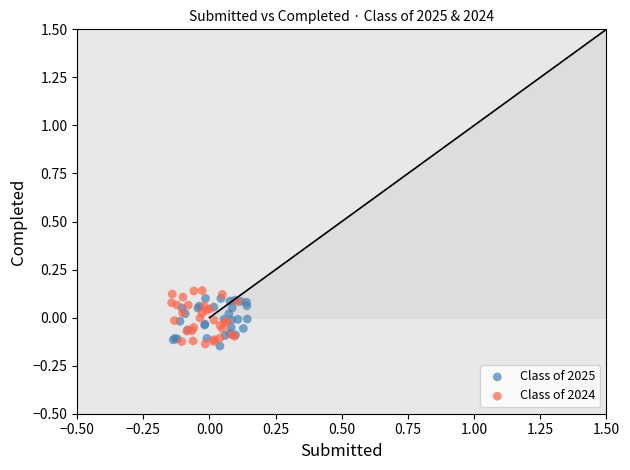

Which series reaches the maximum Y coordinate?

Class of 2024